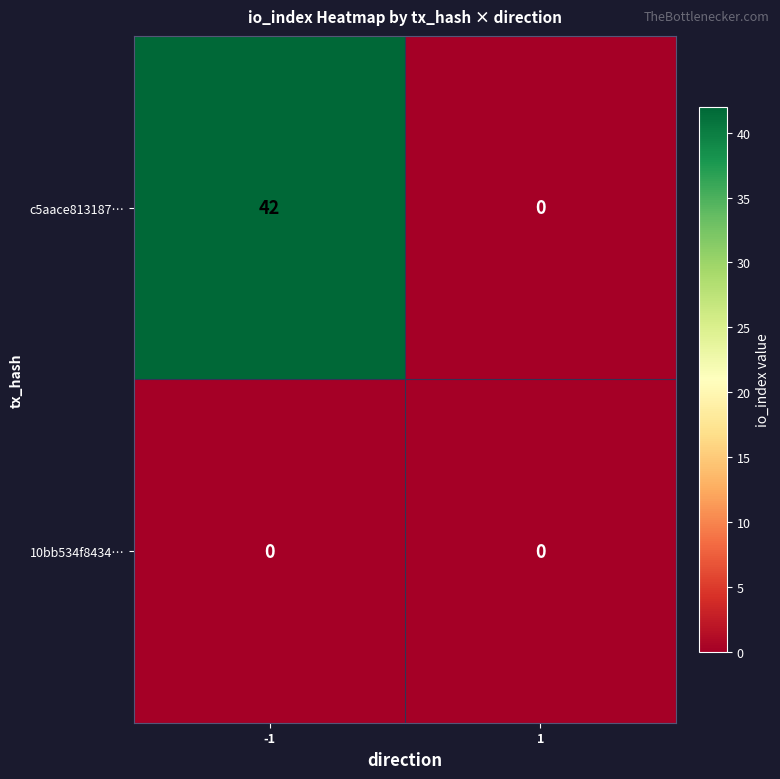

List the series in order of their peak value, lowest first.

10bb534f8434…, c5aace813187…